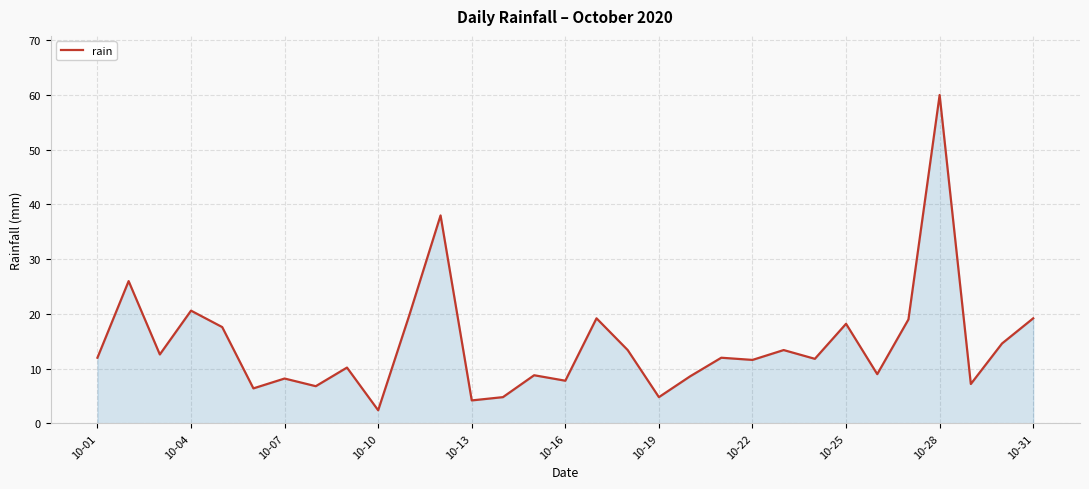

What is the sum of all values?

448.2